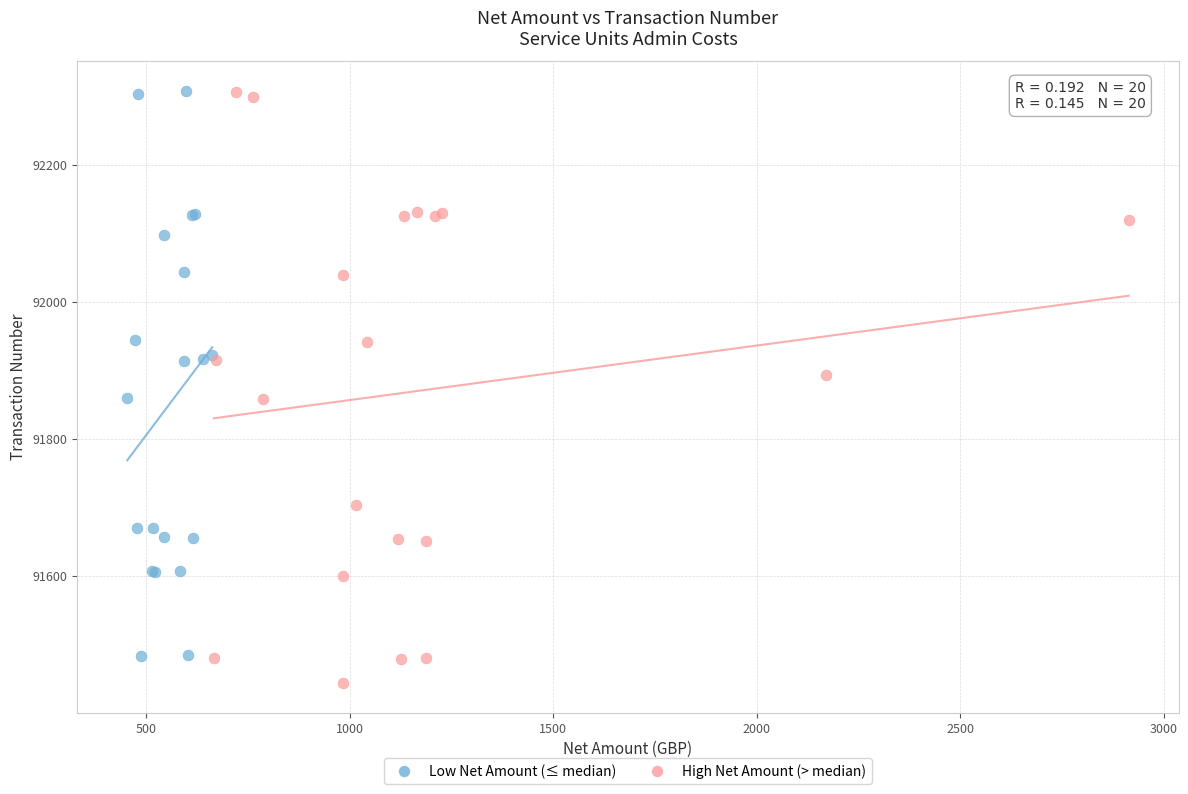

Which series contains the lowest Y value?

High Net Amount (> median)